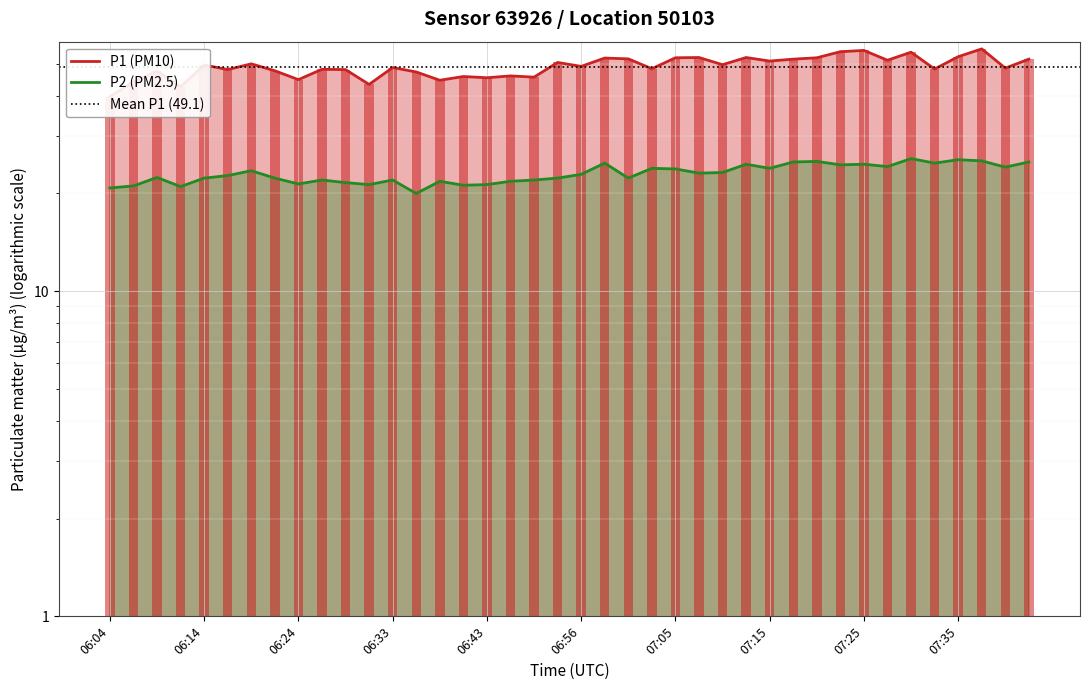

Is it true that P1 equals 50.1 at 06:19?

True